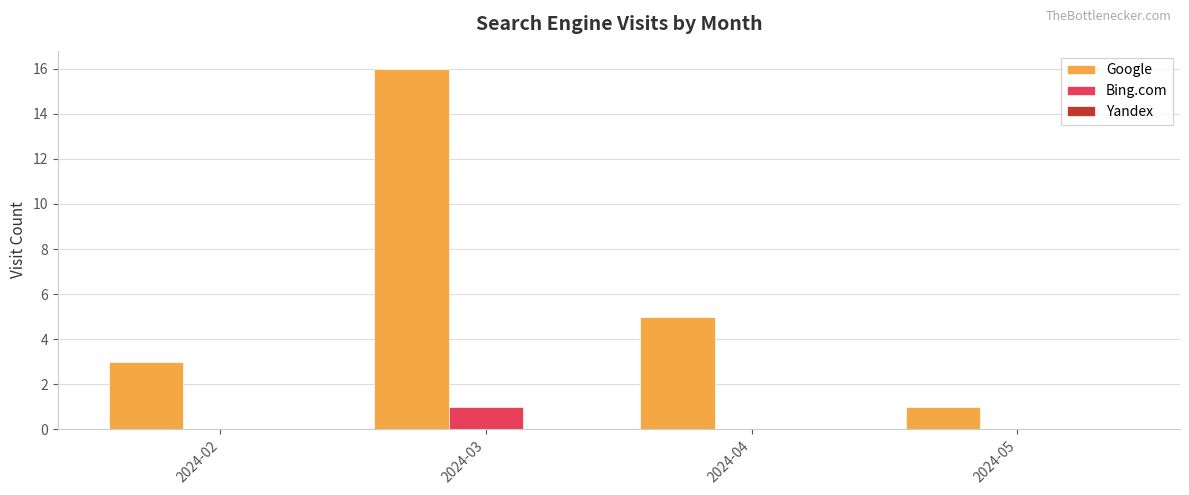

How many groups of bars are there?

4